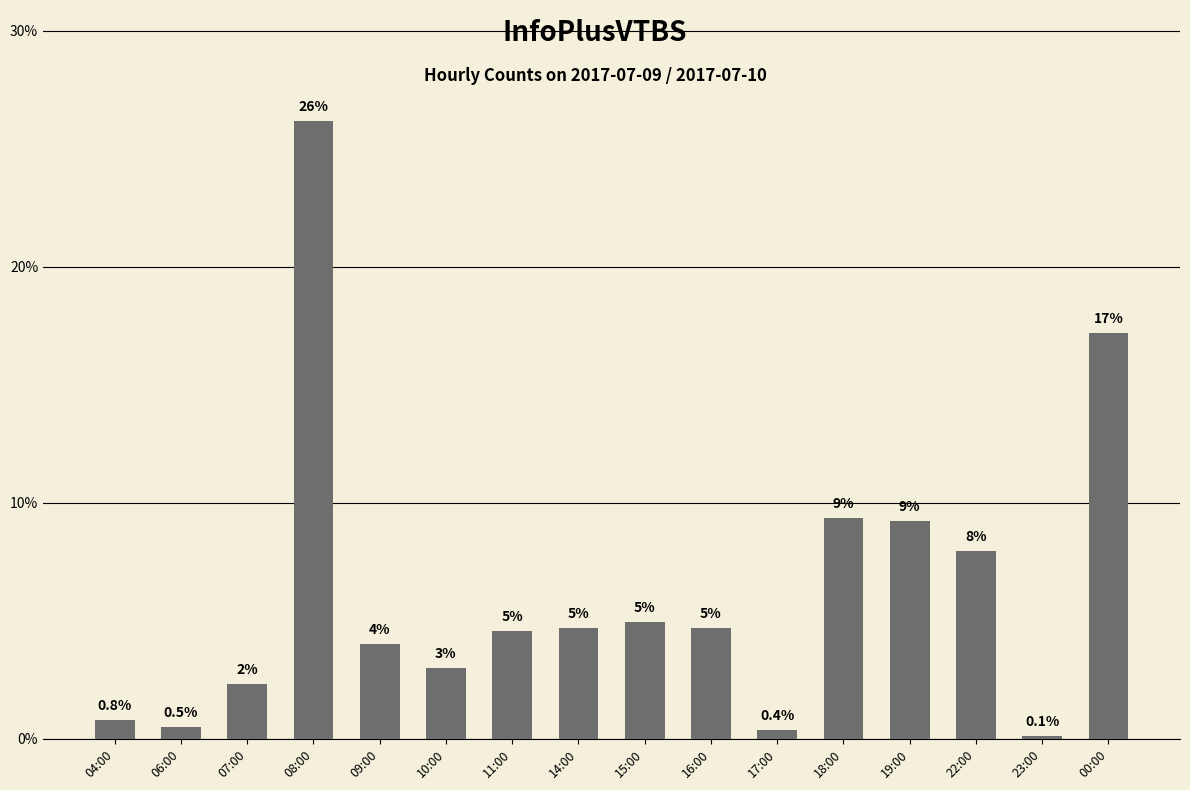

What is the change in value from 14:00 to 19:00?

+4.6